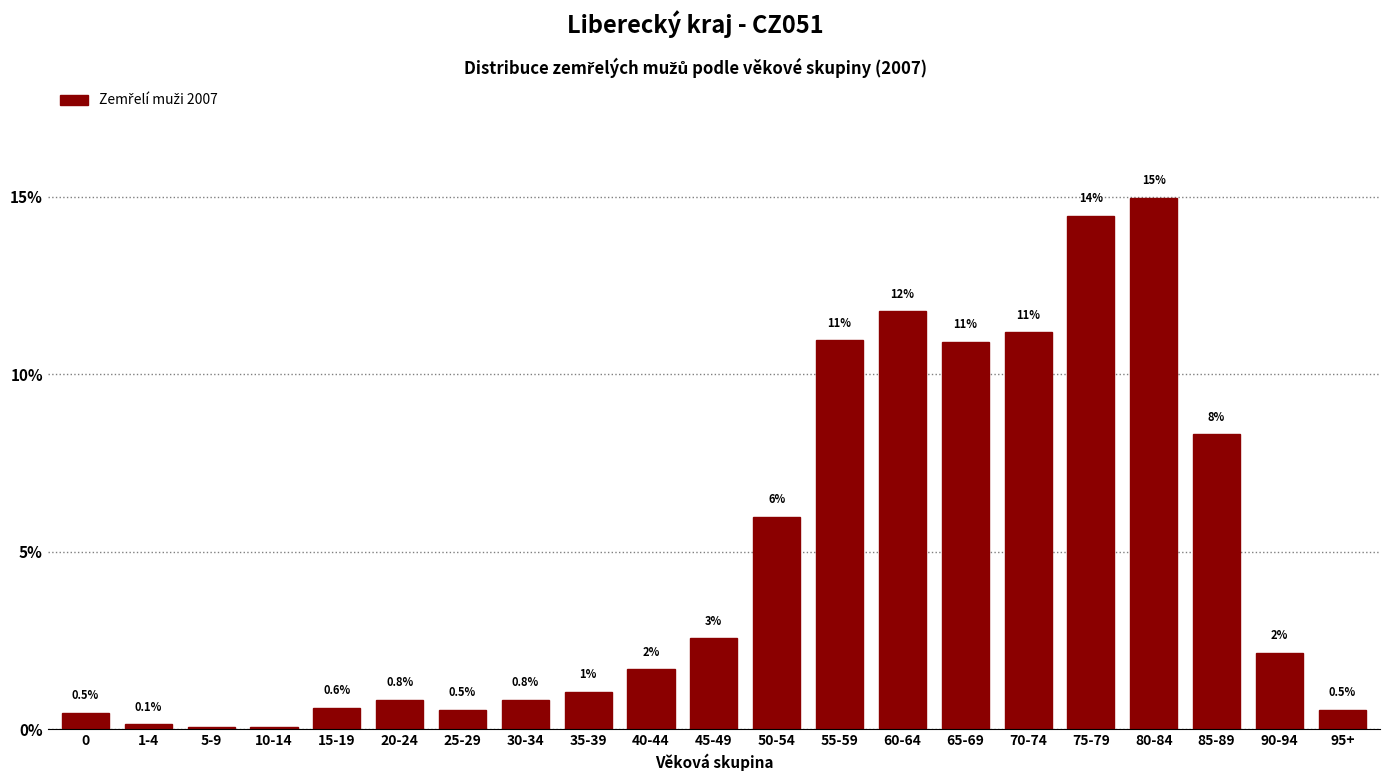

What is the approximate value at 70-74?

11.2